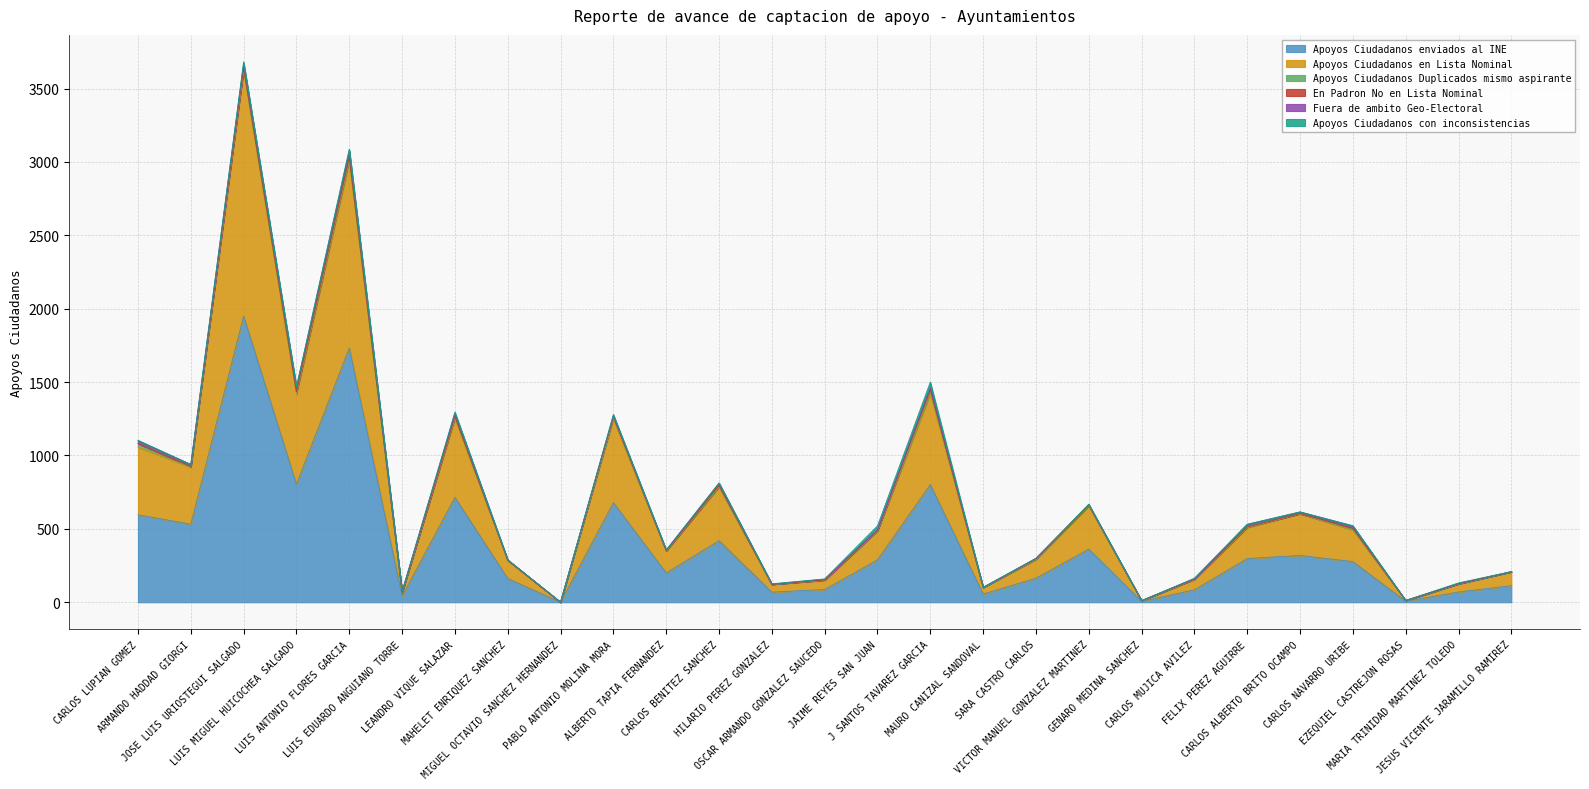

The En Padron No en Lista Nominal series shows 5 at VICTOR MANUEL GONZALEZ MARTINEZ. True or false?

False